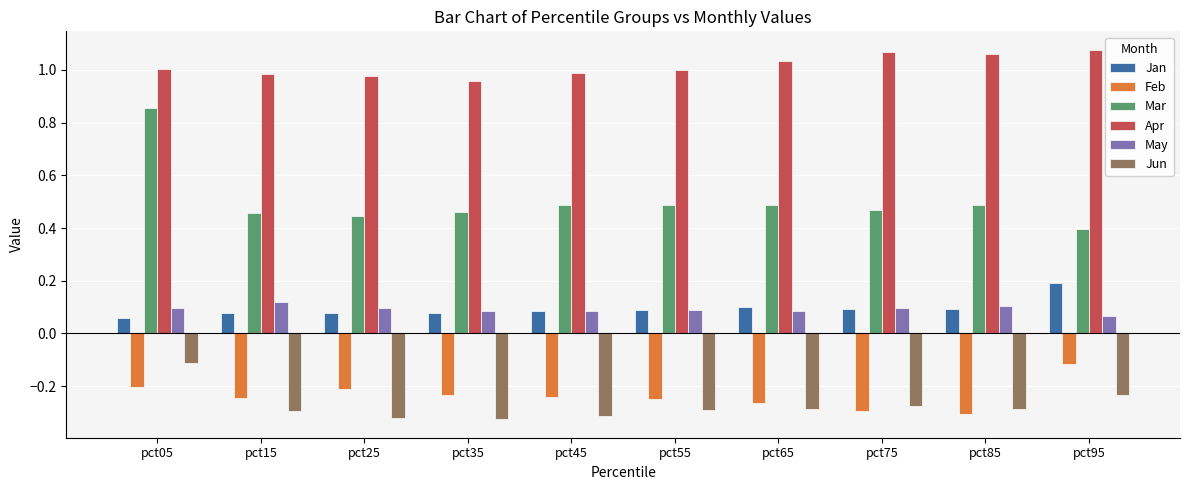

At which category is the sum across all series the highest?

pct05